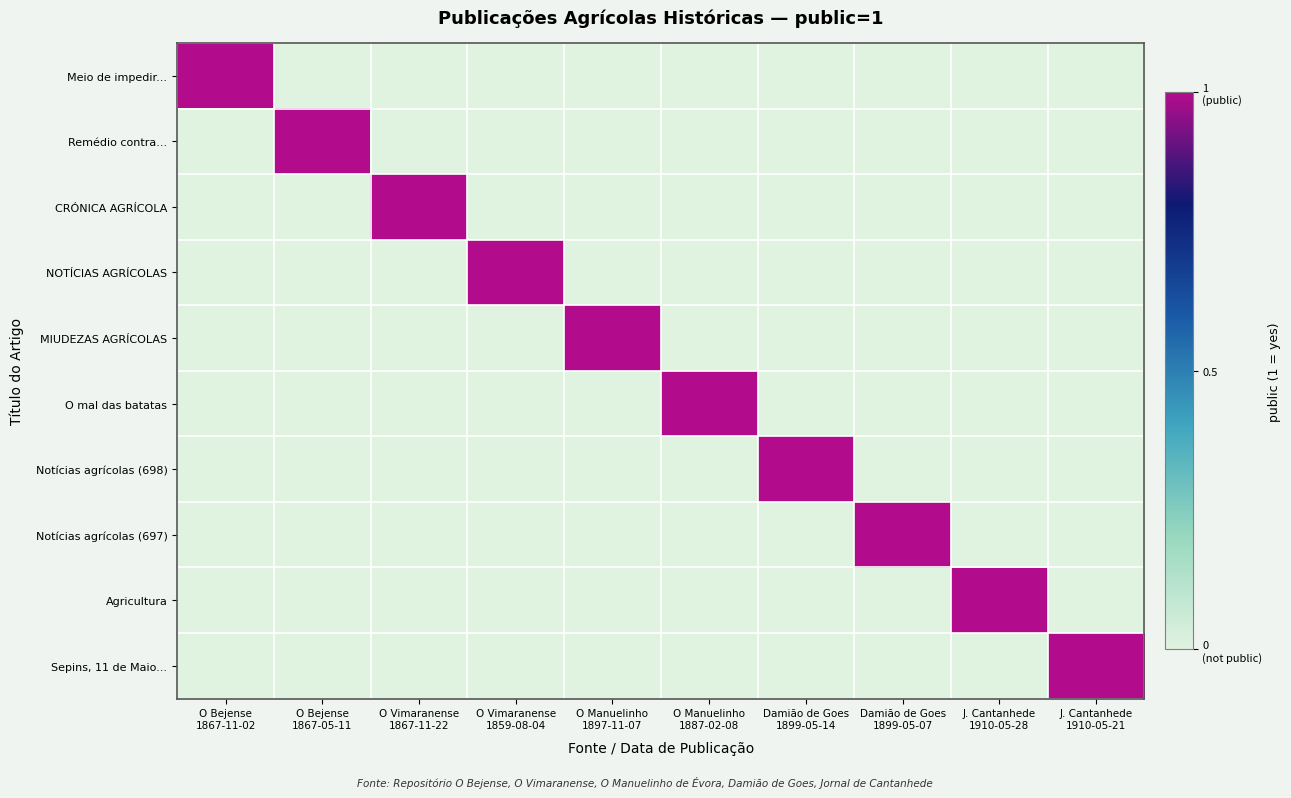

Reading left to right, extract all data points from this chart.

Meio de impedir...: O Bejense
1867-11-02=1	O Bejense
1867-05-11=0	O Vimaranense
1867-11-22=0	O Vimaranense
1859-08-04=0	O Manuelinho
1897-11-07=0	O Manuelinho
1887-02-08=0	Damião de Goes
1899-05-14=0	Damião de Goes
1899-05-07=0	J. Cantanhede
1910-05-28=0	J. Cantanhede
1910-05-21=0
Remédio contra...: O Bejense
1867-11-02=0	O Bejense
1867-05-11=1	O Vimaranense
1867-11-22=0	O Vimaranense
1859-08-04=0	O Manuelinho
1897-11-07=0	O Manuelinho
1887-02-08=0	Damião de Goes
1899-05-14=0	Damião de Goes
1899-05-07=0	J. Cantanhede
1910-05-28=0	J. Cantanhede
1910-05-21=0
CRÓNICA AGRÍCOLA: O Bejense
1867-11-02=0	O Bejense
1867-05-11=0	O Vimaranense
1867-11-22=1	O Vimaranense
1859-08-04=0	O Manuelinho
1897-11-07=0	O Manuelinho
1887-02-08=0	Damião de Goes
1899-05-14=0	Damião de Goes
1899-05-07=0	J. Cantanhede
1910-05-28=0	J. Cantanhede
1910-05-21=0
NOTÍCIAS AGRÍCOLAS: O Bejense
1867-11-02=0	O Bejense
1867-05-11=0	O Vimaranense
1867-11-22=0	O Vimaranense
1859-08-04=1	O Manuelinho
1897-11-07=0	O Manuelinho
1887-02-08=0	Damião de Goes
1899-05-14=0	Damião de Goes
1899-05-07=0	J. Cantanhede
1910-05-28=0	J. Cantanhede
1910-05-21=0
MIUDEZAS AGRÍCOLAS: O Bejense
1867-11-02=0	O Bejense
1867-05-11=0	O Vimaranense
1867-11-22=0	O Vimaranense
1859-08-04=0	O Manuelinho
1897-11-07=1	O Manuelinho
1887-02-08=0	Damião de Goes
1899-05-14=0	Damião de Goes
1899-05-07=0	J. Cantanhede
1910-05-28=0	J. Cantanhede
1910-05-21=0
O mal das batatas: O Bejense
1867-11-02=0	O Bejense
1867-05-11=0	O Vimaranense
1867-11-22=0	O Vimaranense
1859-08-04=0	O Manuelinho
1897-11-07=0	O Manuelinho
1887-02-08=1	Damião de Goes
1899-05-14=0	Damião de Goes
1899-05-07=0	J. Cantanhede
1910-05-28=0	J. Cantanhede
1910-05-21=0
Notícias agrícolas (698): O Bejense
1867-11-02=0	O Bejense
1867-05-11=0	O Vimaranense
1867-11-22=0	O Vimaranense
1859-08-04=0	O Manuelinho
1897-11-07=0	O Manuelinho
1887-02-08=0	Damião de Goes
1899-05-14=1	Damião de Goes
1899-05-07=0	J. Cantanhede
1910-05-28=0	J. Cantanhede
1910-05-21=0
Notícias agrícolas (697): O Bejense
1867-11-02=0	O Bejense
1867-05-11=0	O Vimaranense
1867-11-22=0	O Vimaranense
1859-08-04=0	O Manuelinho
1897-11-07=0	O Manuelinho
1887-02-08=0	Damião de Goes
1899-05-14=0	Damião de Goes
1899-05-07=1	J. Cantanhede
1910-05-28=0	J. Cantanhede
1910-05-21=0
Agricultura: O Bejense
1867-11-02=0	O Bejense
1867-05-11=0	O Vimaranense
1867-11-22=0	O Vimaranense
1859-08-04=0	O Manuelinho
1897-11-07=0	O Manuelinho
1887-02-08=0	Damião de Goes
1899-05-14=0	Damião de Goes
1899-05-07=0	J. Cantanhede
1910-05-28=1	J. Cantanhede
1910-05-21=0
Sepins, 11 de Maio...: O Bejense
1867-11-02=0	O Bejense
1867-05-11=0	O Vimaranense
1867-11-22=0	O Vimaranense
1859-08-04=0	O Manuelinho
1897-11-07=0	O Manuelinho
1887-02-08=0	Damião de Goes
1899-05-14=0	Damião de Goes
1899-05-07=0	J. Cantanhede
1910-05-28=0	J. Cantanhede
1910-05-21=1